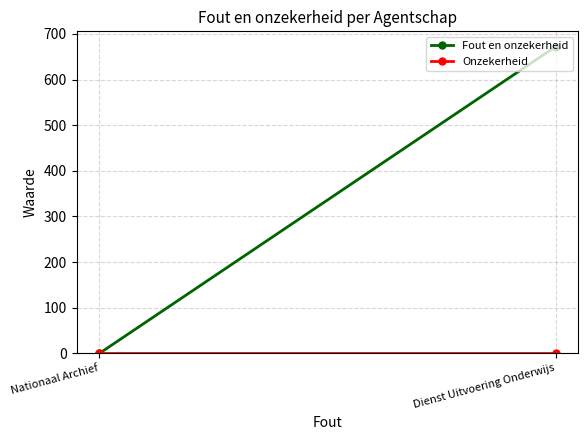

True or false: Onzekerheid has a value of 0 at Nationaal Archief.

True